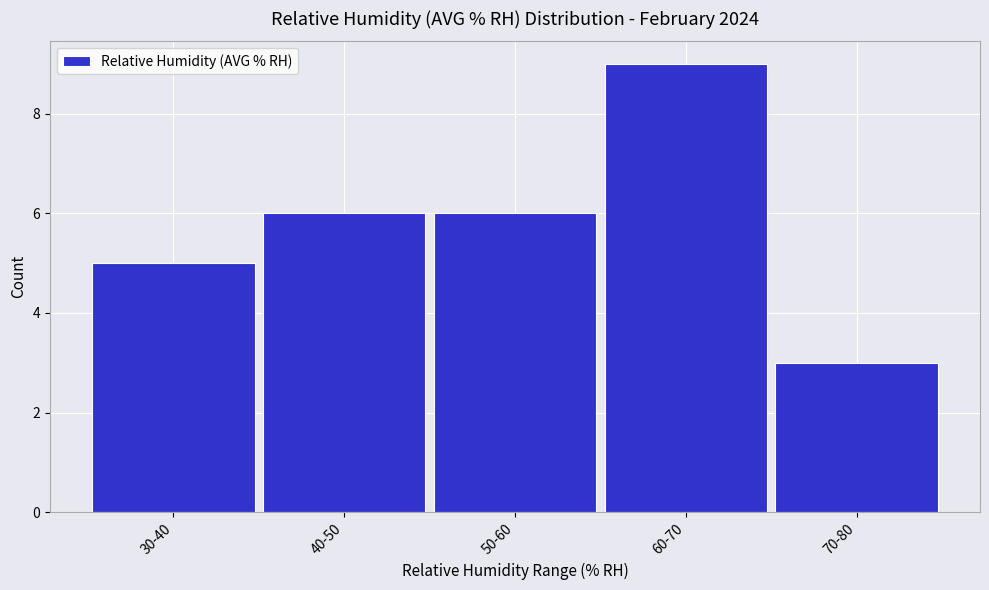

Reading right to left, transcribe all the data shown in this chart.

70-80=3	60-70=9	50-60=6	40-50=6	30-40=5